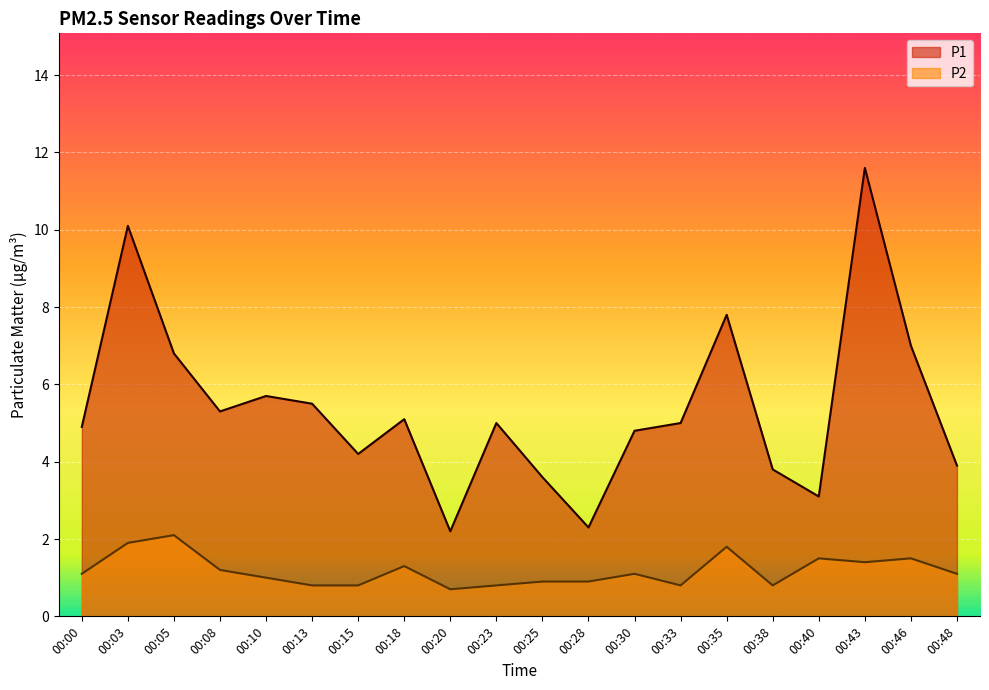

Which series has the widest spread of values?

P1